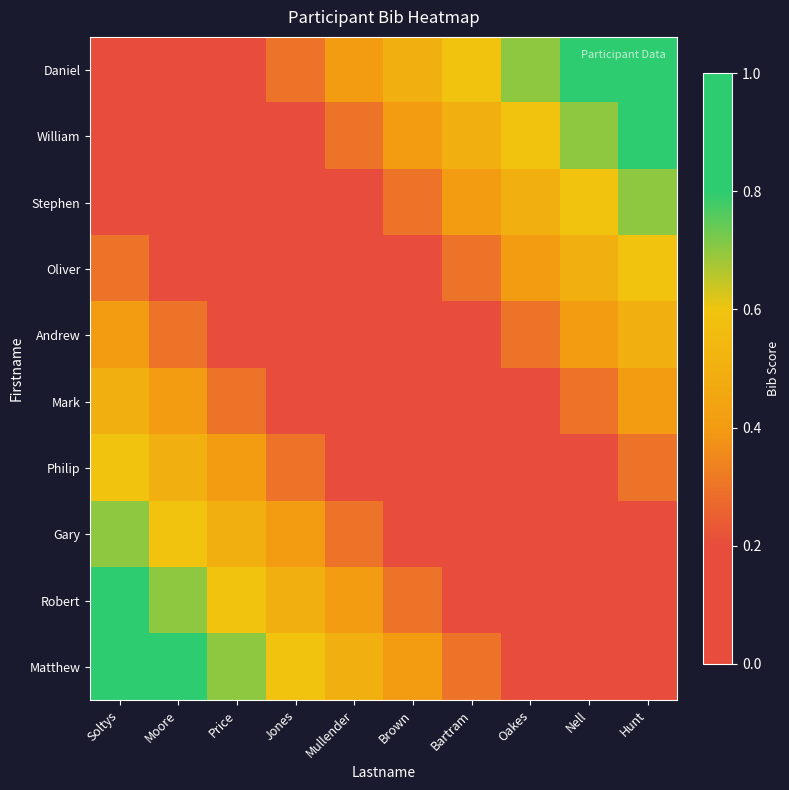

Which category has the lowest value across all series?

Soltys